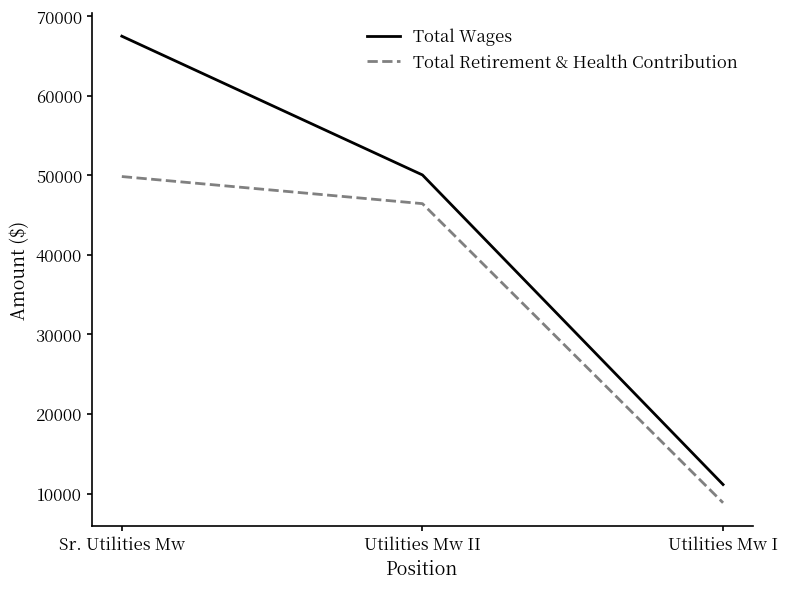

Rank the series by their average value, from lowest to highest.

Total Retirement & Health Contribution, Total Wages